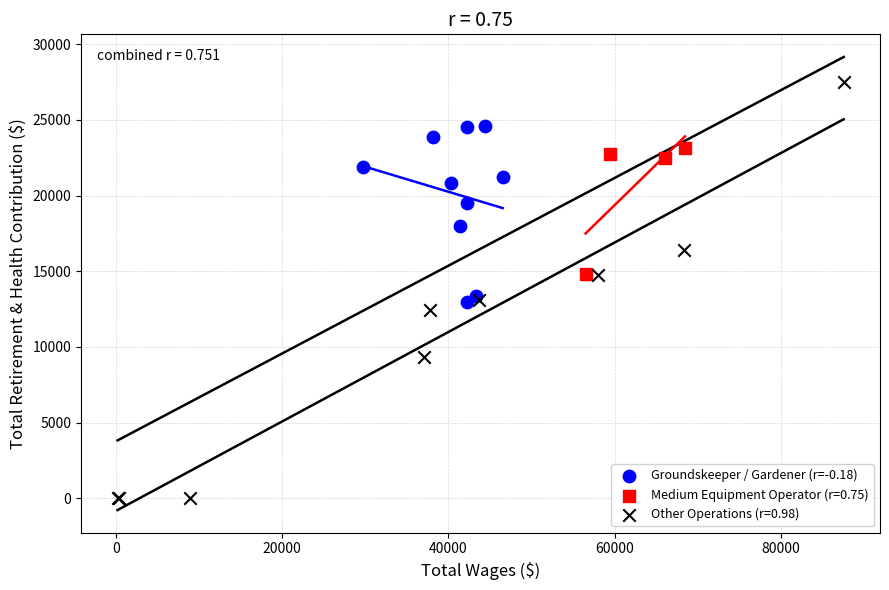

Which series has the largest Y range (max minus min)?

Other Operations (r=0.98)